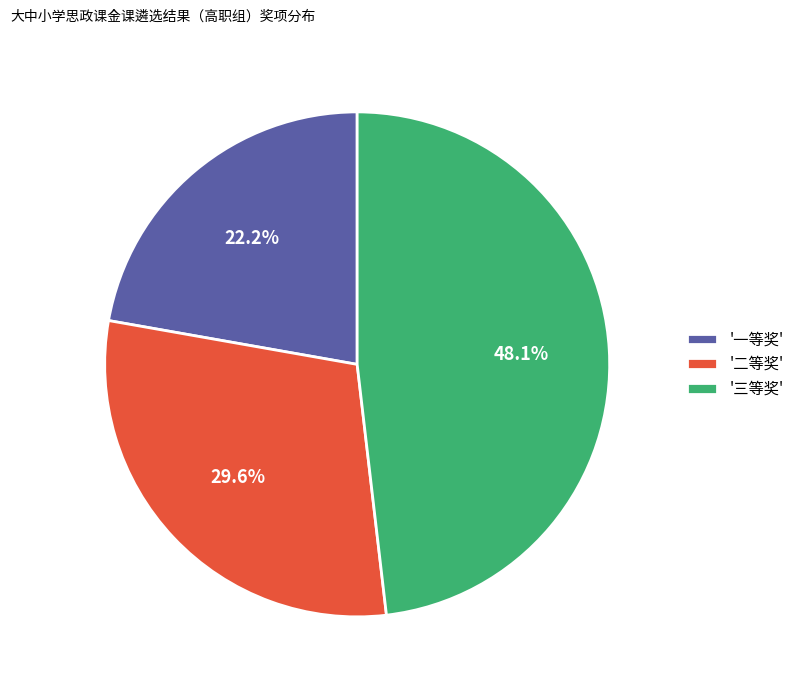

Count the number of slices in the pie.

3